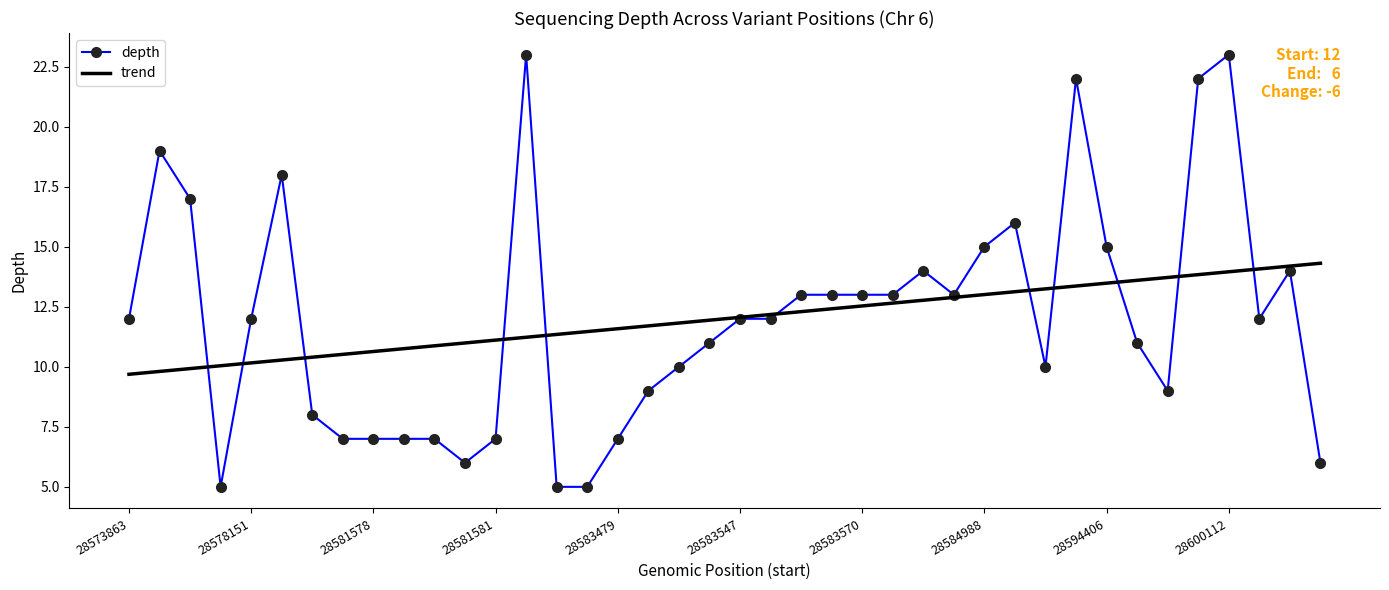

Reading left to right, list all the values displayed in this chart.

28573863=12	28574436=19	28574497=17	28575234=5	28578151=12	28579897=18	28581102=8	28581573=7	28581578=7	28581587=7	28583415=7	28583432=6	28581581=7	28582456=23	28583453=5	28583469=5	28583479=7	28583496=9	28583521=10	28583532=11	28583547=12	28583549=12	28583567=13	28583569=13	28583570=13	28583572=13	28583574=14	28583666=13	28584988=15	28585031=16	28587842=10	28593471=22	28594406=15	28595654=11	28596103=9	28597378=22	28600112=23	28600669=12	28600941=14	28601663=6